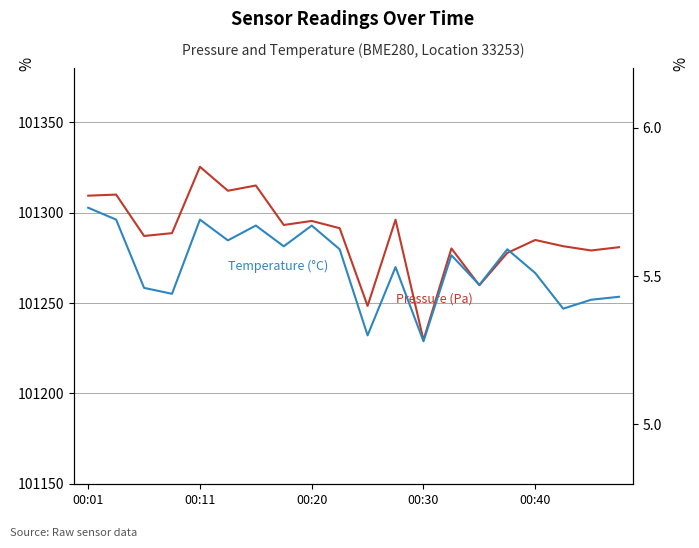

Count the temperature values in the range 5 to 6.

20